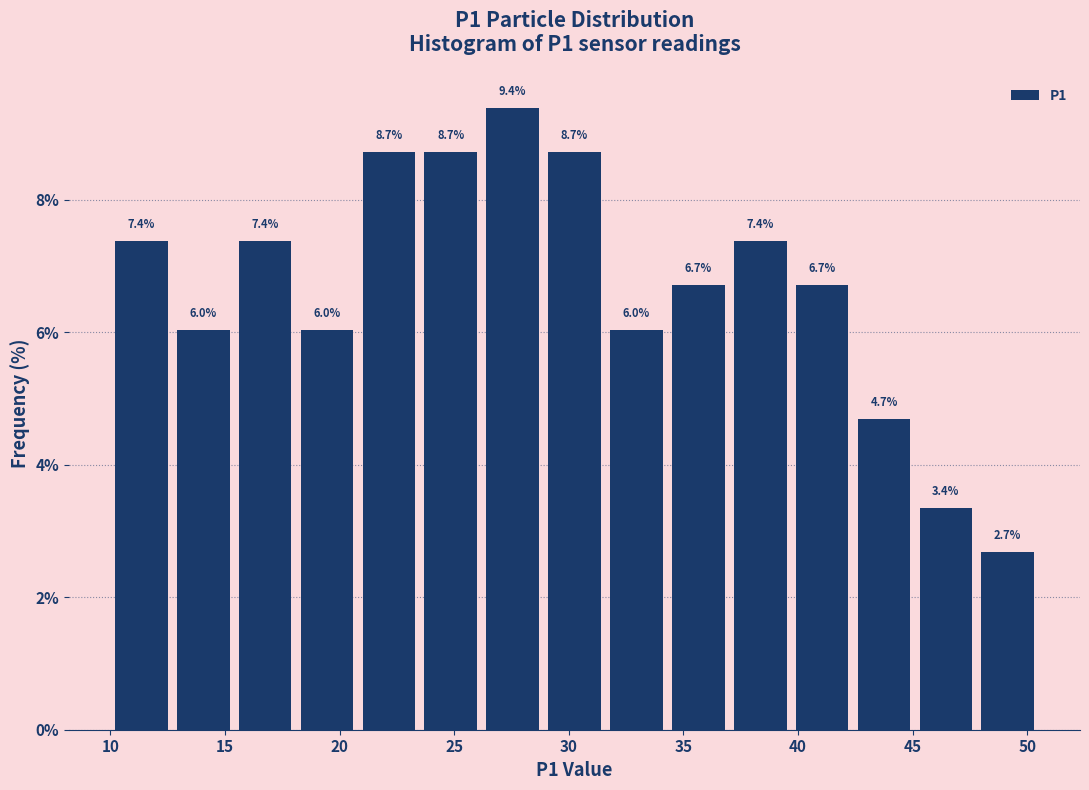

Over which range of the x-axis is the bar tallest?

26.2 to 28.9